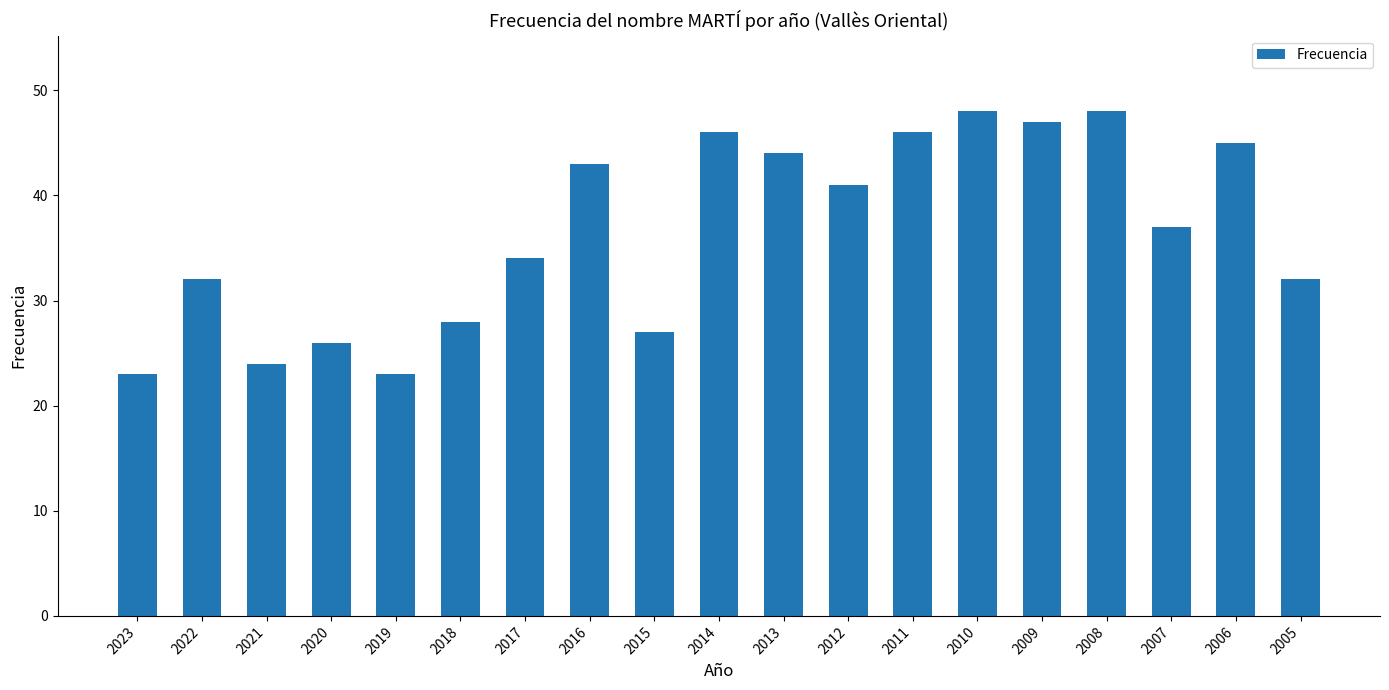

The chart shows a value of 66 at 2006. True or false?

False